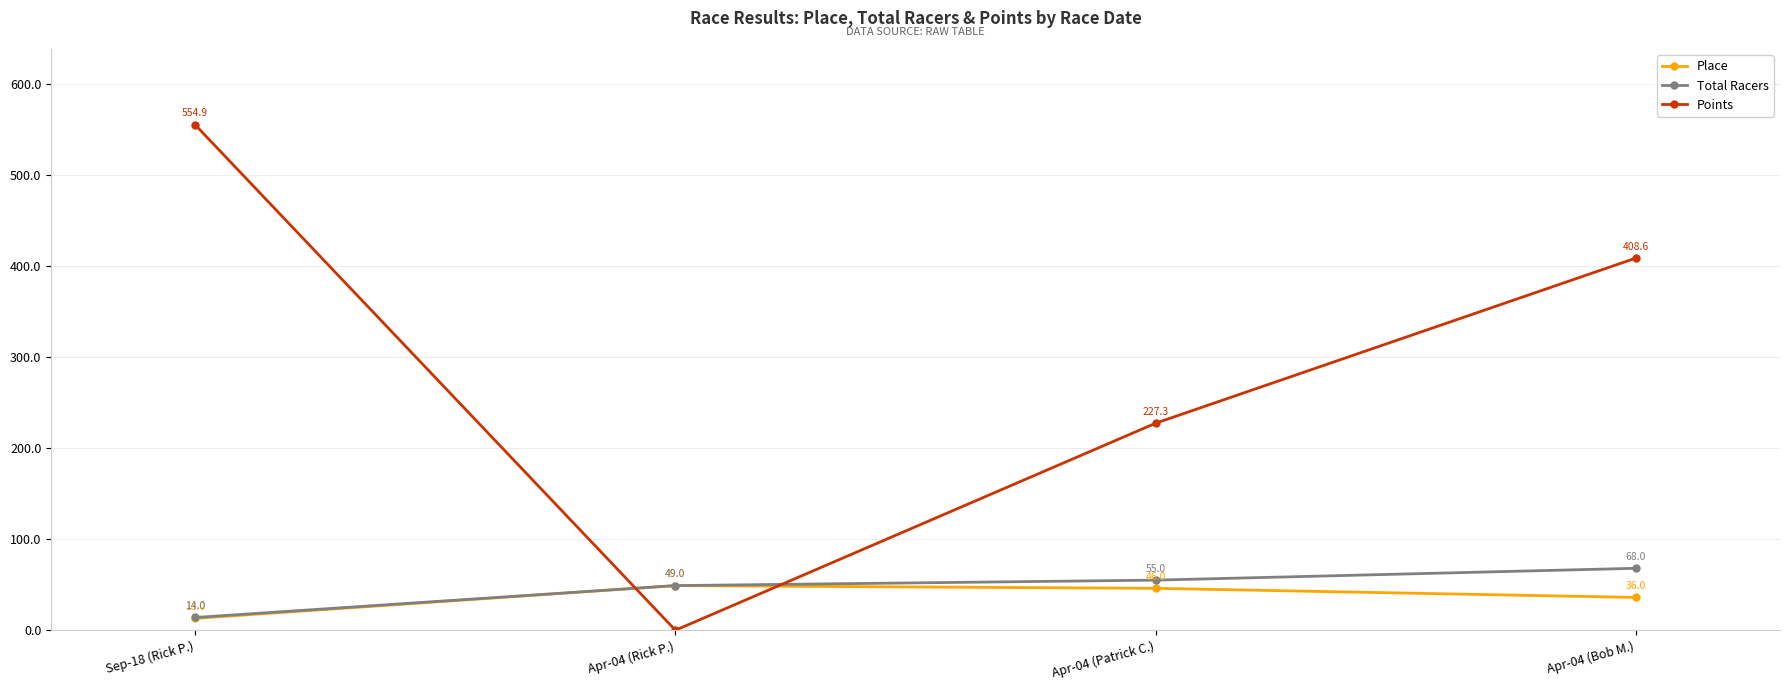

What is the label of the 2nd point from the right?

Apr-04 (Patrick C.)